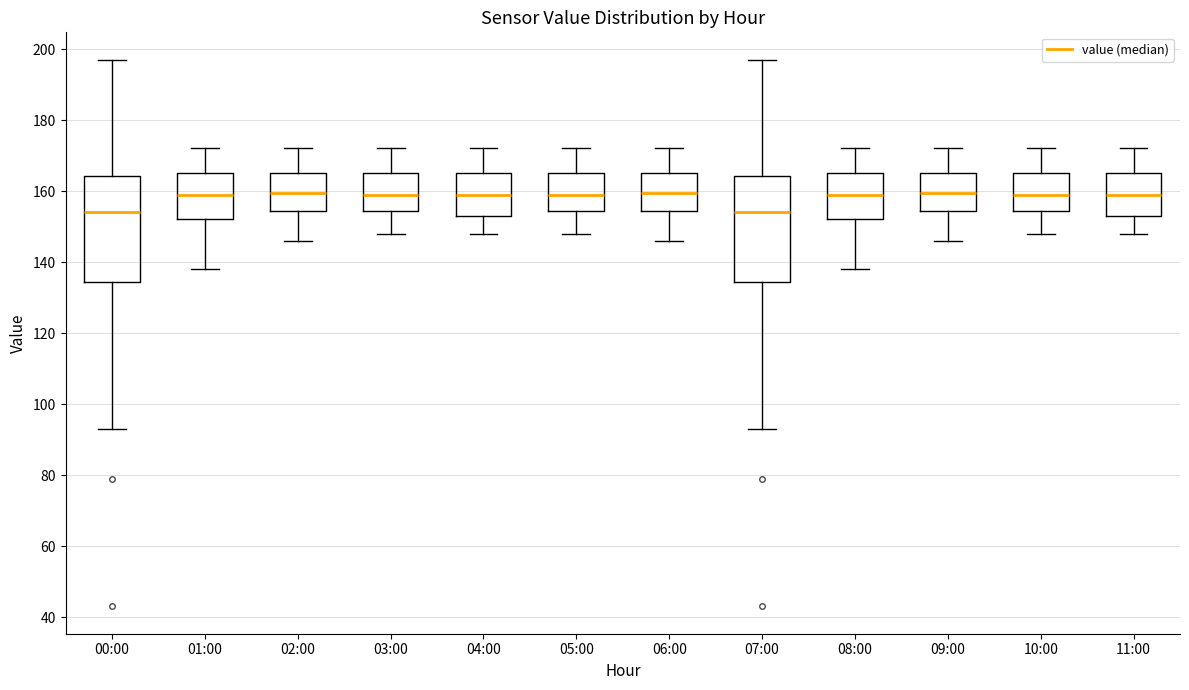

Reading left to right, transcribe this box plot: for each box, give where its median line is, the range the box spans, and where its two whiskers end, as read against the y-axis. The values are not printed on the chart, so give them approximately, as read against the axis.

00:00: median 154, box 134 to 164, whiskers 94 to 198
01:00: median 160, box 152 to 166, whiskers 138 to 172
02:00: median 160, box 154 to 166, whiskers 146 to 172
03:00: median 160, box 154 to 166, whiskers 148 to 172
04:00: median 160, box 154 to 166, whiskers 148 to 172
05:00: median 160, box 154 to 166, whiskers 148 to 172
06:00: median 160, box 154 to 166, whiskers 146 to 172
07:00: median 154, box 134 to 164, whiskers 94 to 198
08:00: median 160, box 152 to 166, whiskers 138 to 172
09:00: median 160, box 154 to 166, whiskers 146 to 172
10:00: median 160, box 154 to 166, whiskers 148 to 172
11:00: median 160, box 154 to 166, whiskers 148 to 172